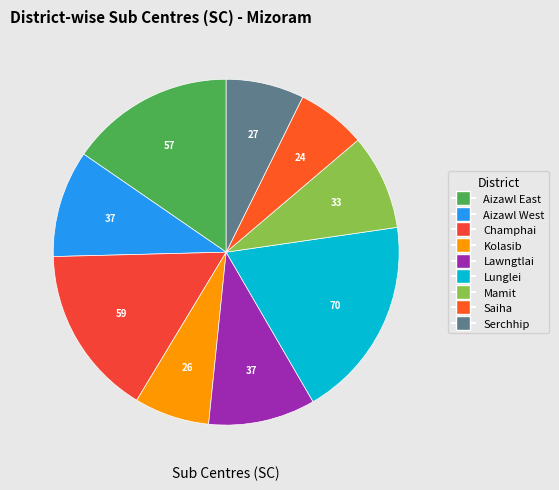

How many slices are in this pie chart?

9